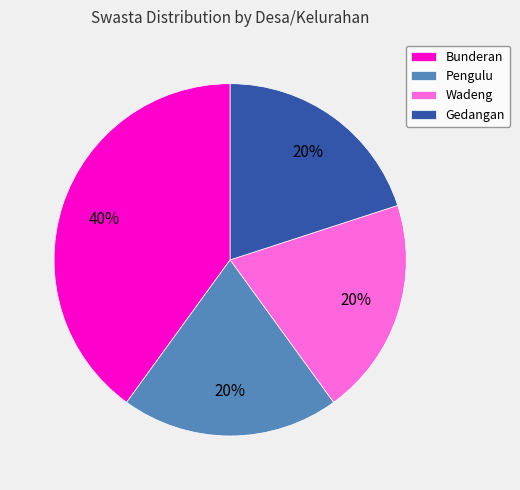

To the nearest percent, what is the difference between the Gedangan and Bunderan slice percentages?

20%